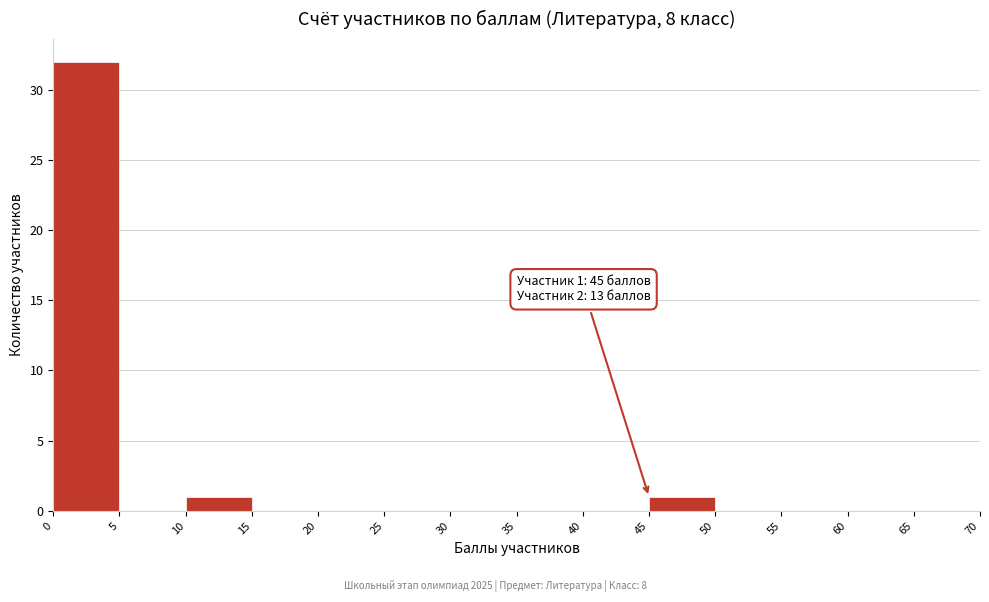

Over which range of the x-axis is the bar tallest?

0 to 5